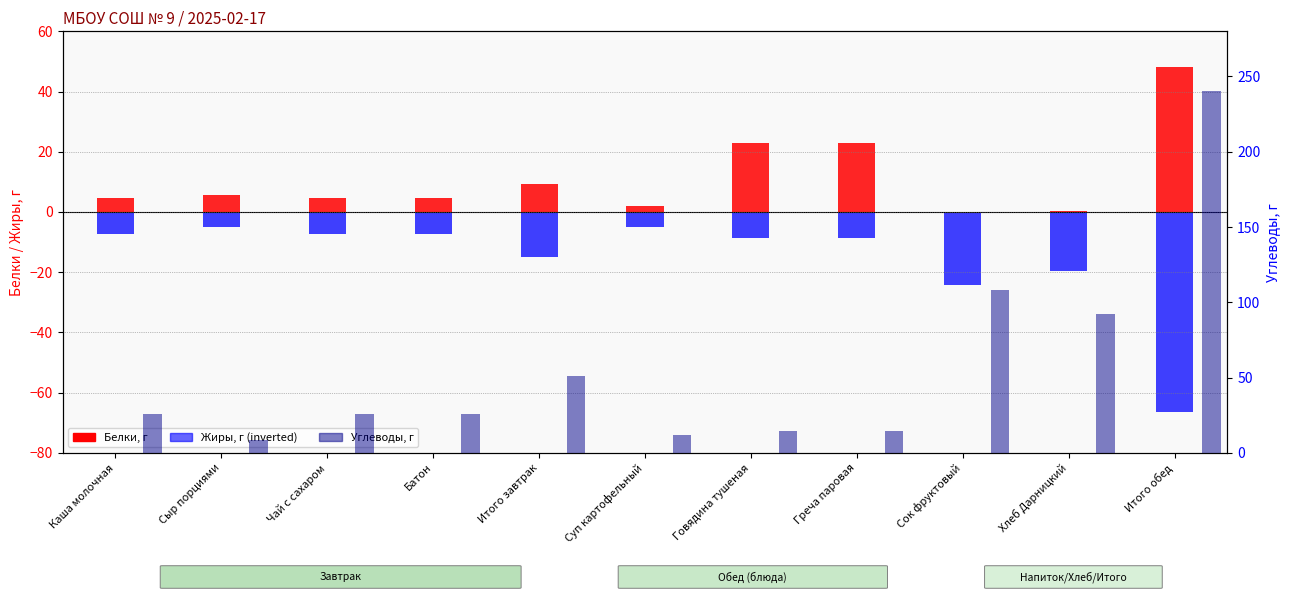

Is the value of Углеводы at Чай с сахаром greater than the value of Белки at Батон?

Yes